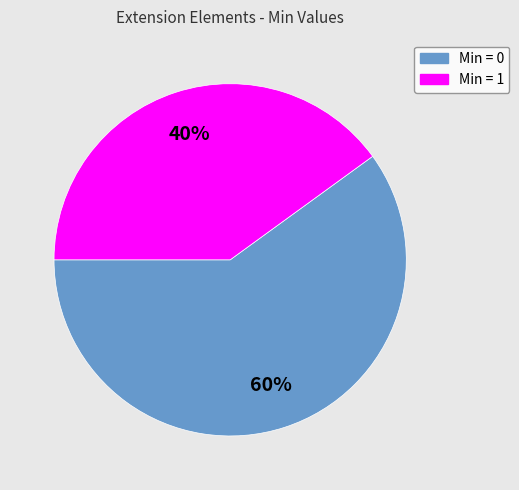

Is there any slice that represents more than half of the pie?

Yes